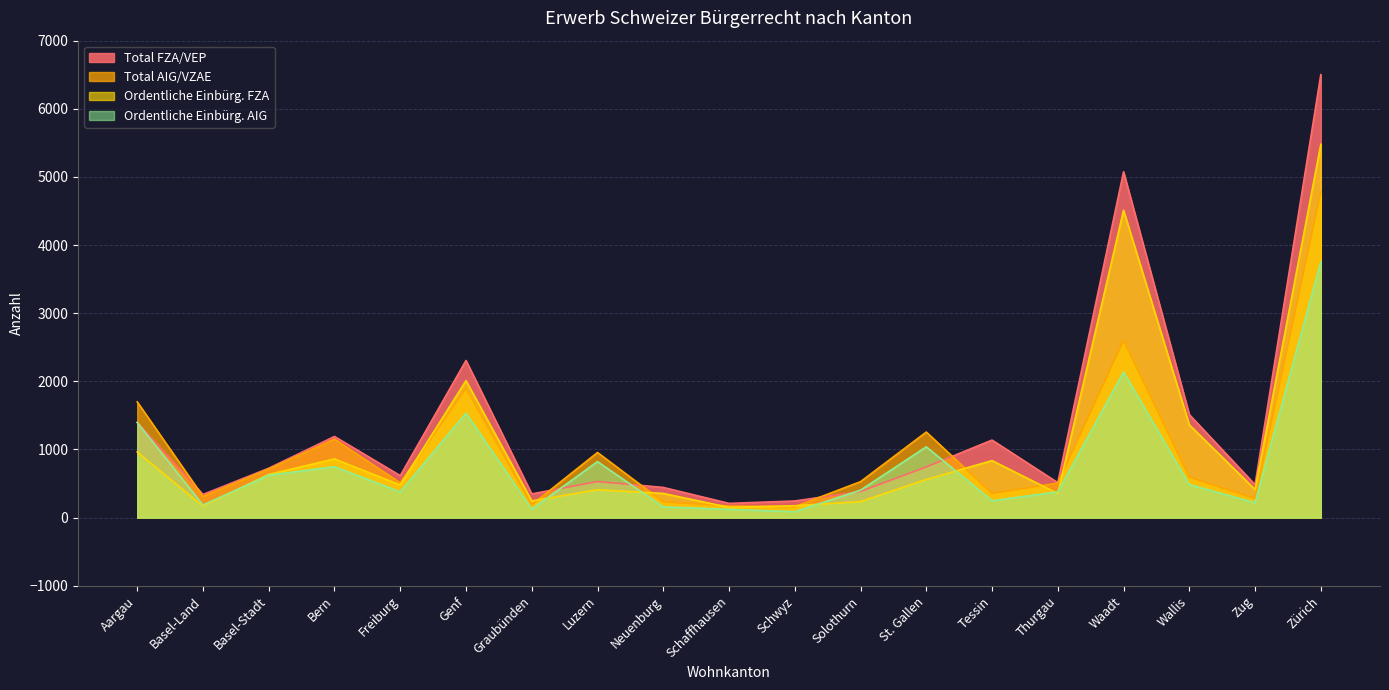

Rank the series at Schaffhausen from highest to lowest value.

Total FZA/VEP, Total AIG/VZAE, Ordentliche Einbürg. FZA, Ordentliche Einbürg. AIG